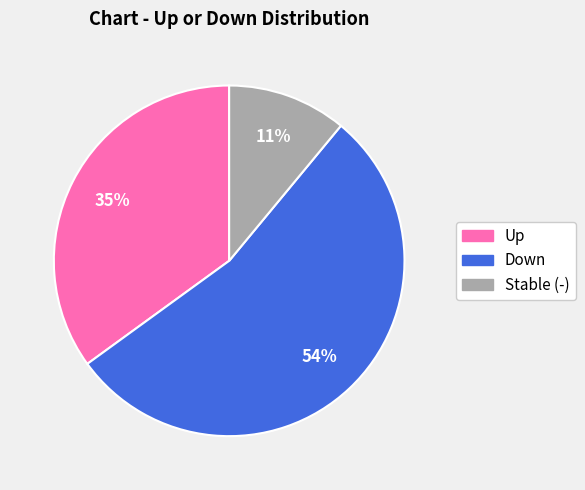

Is there any slice that represents more than half of the pie?

Yes